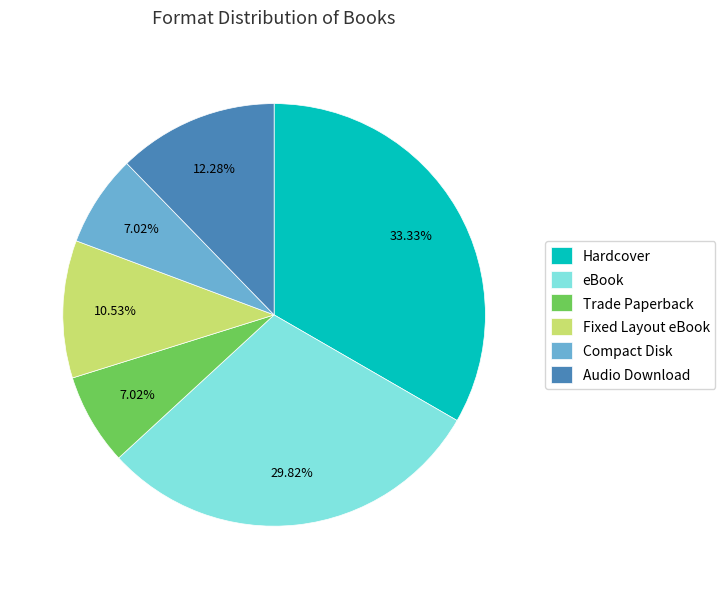

Which has a higher value, eBook or Trade Paperback?

eBook